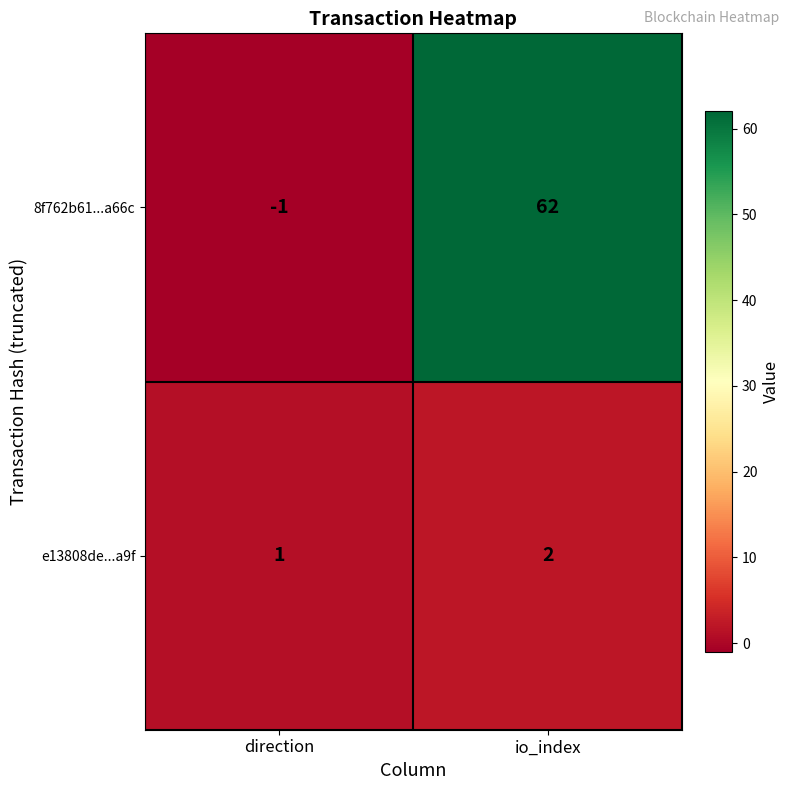

Reading left to right, what are all the values shown in this chart?

8f762b61...a66c: direction=-1	io_index=62
e13808de...a9f: direction=1	io_index=2